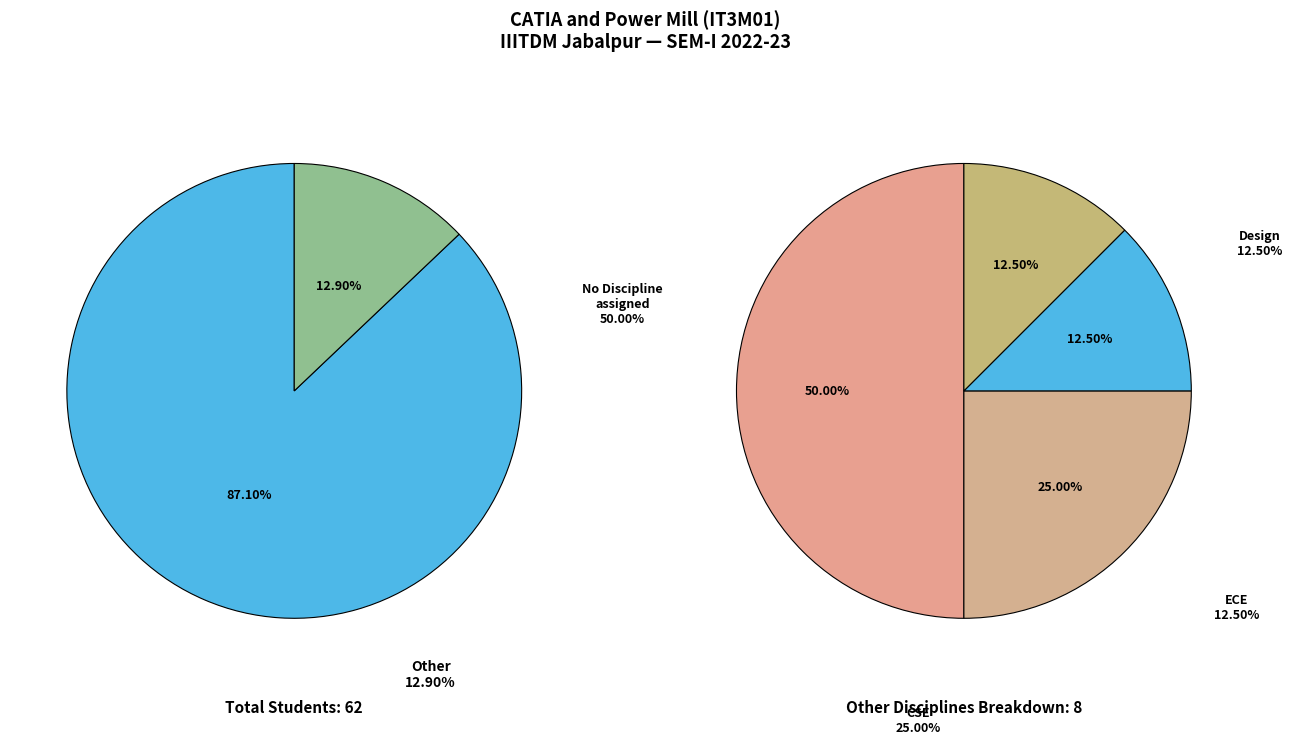

How many segments does this pie chart have?

2